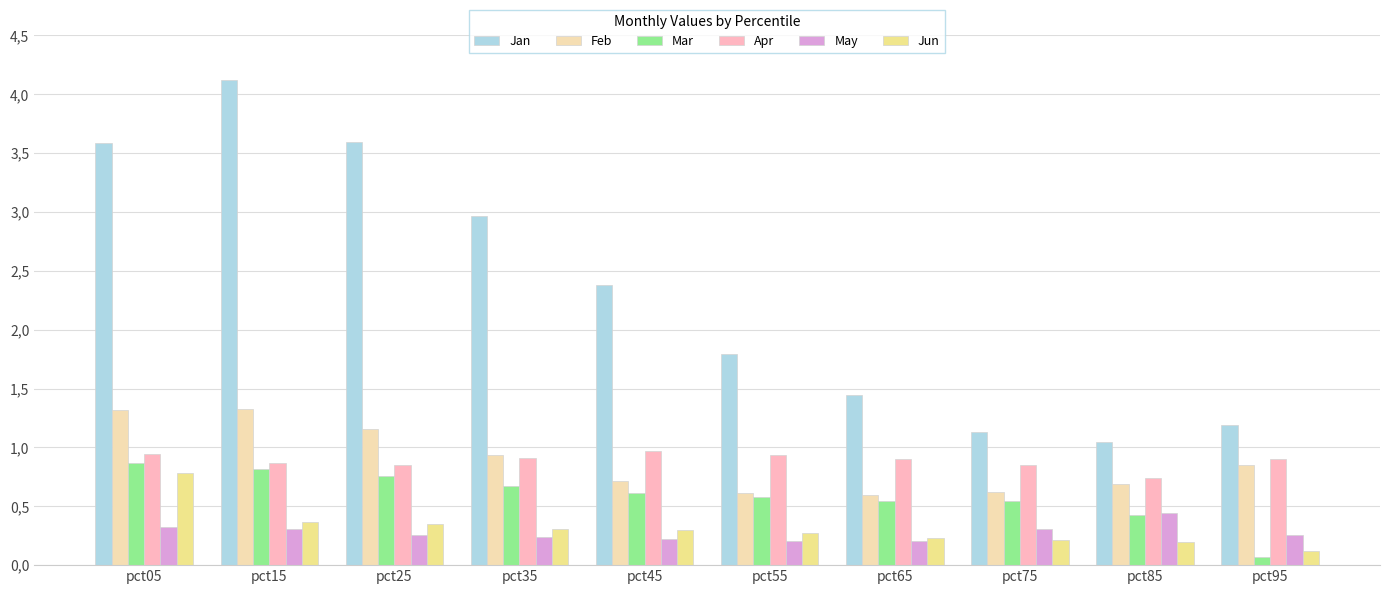

Does the chart contain stacked bars?

No